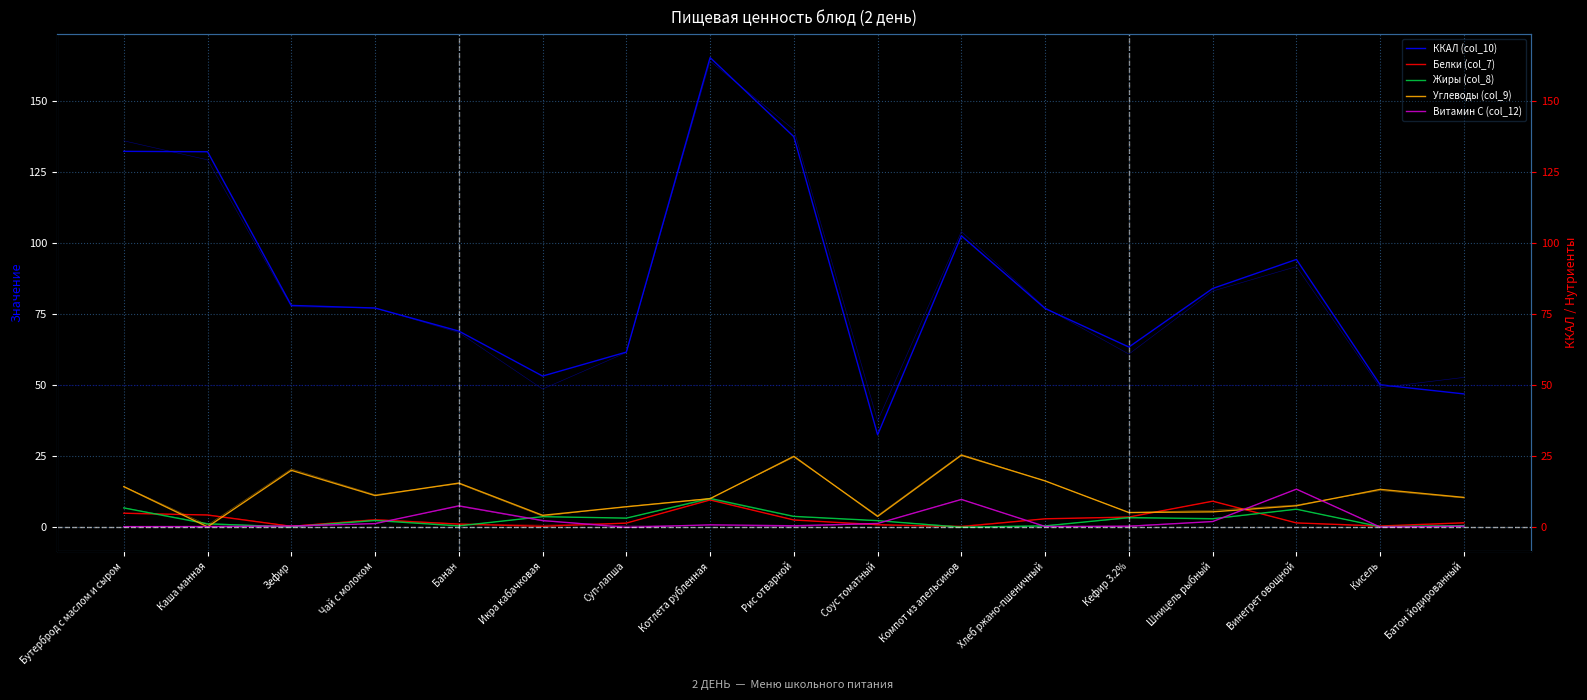

What is the label of the 7th point from the left?

Суп-лапша